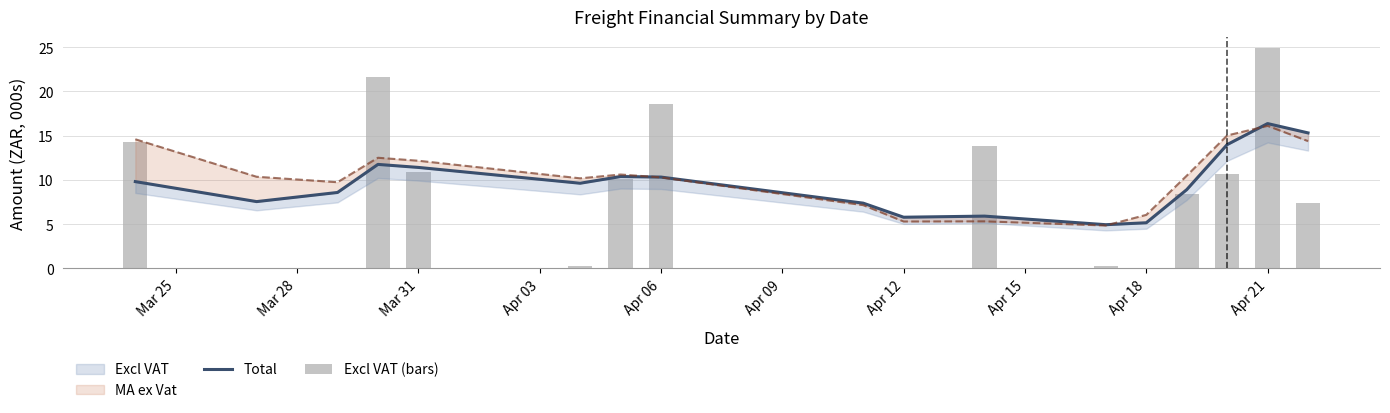

What is the highest value of the Excl VAT (bars) series?

24.9